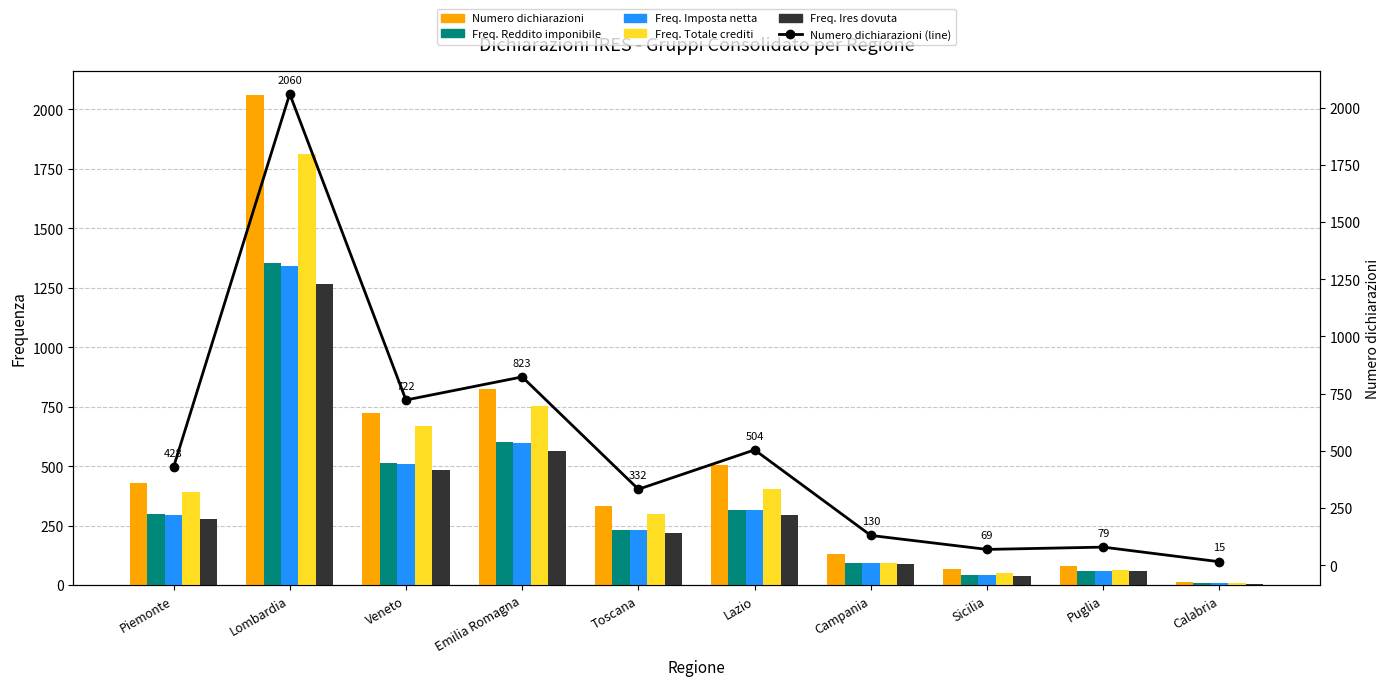

Count the number of data series in this chart.

6